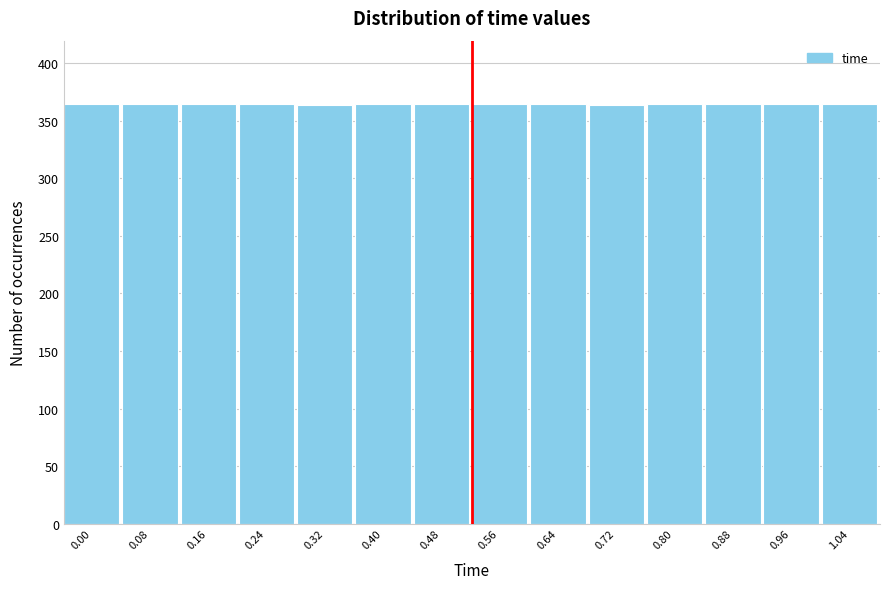

What is the value of the 5th bar from the left?

364